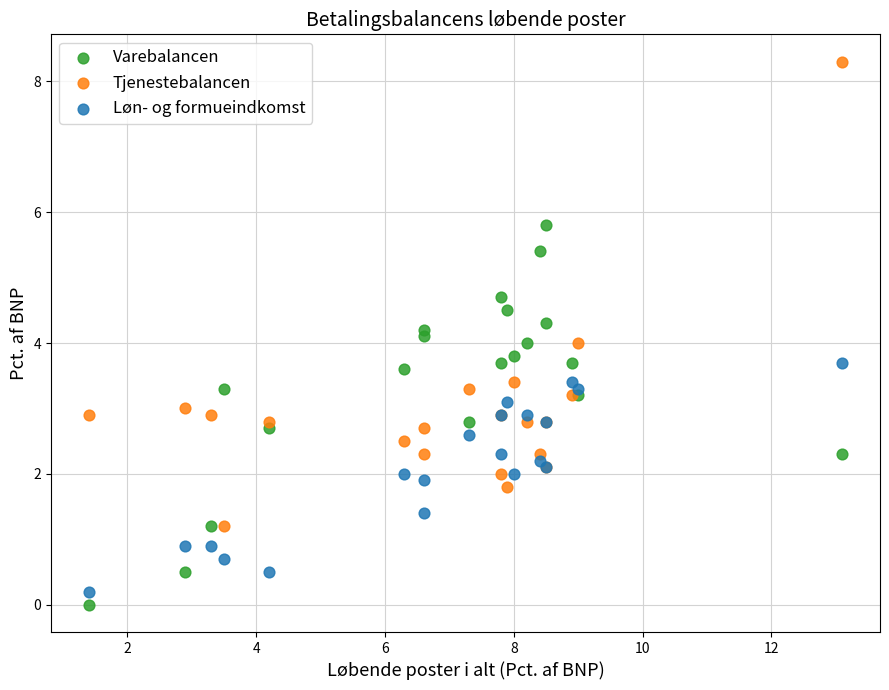

What are all the series names shown in the legend?

Varebalancen, Tjenestebalancen, Løn- og formueindkomst